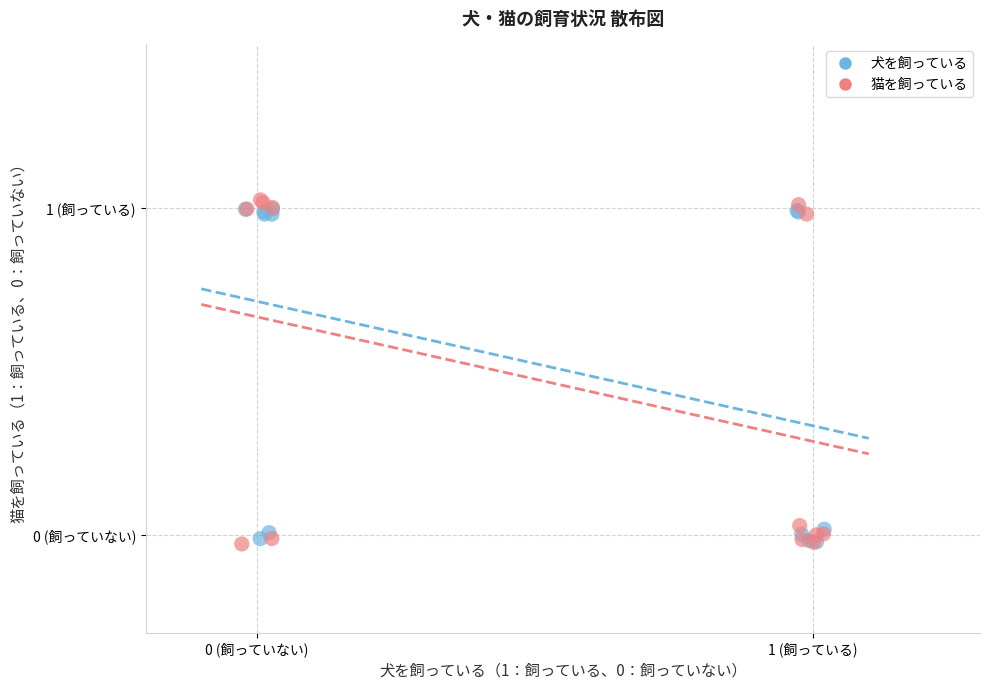

Which series reaches the maximum Y coordinate?

猫を飼っている